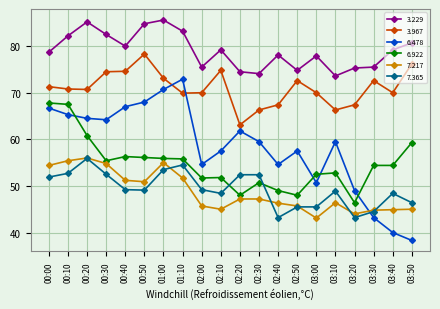

Does the chart have visible grid lines?

Yes